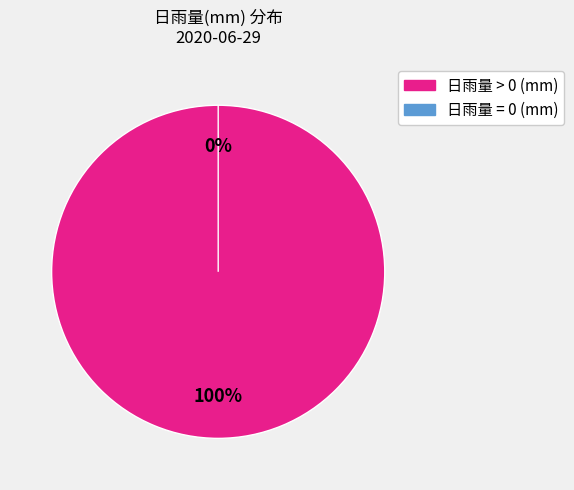

Count the number of slices in the pie.

2